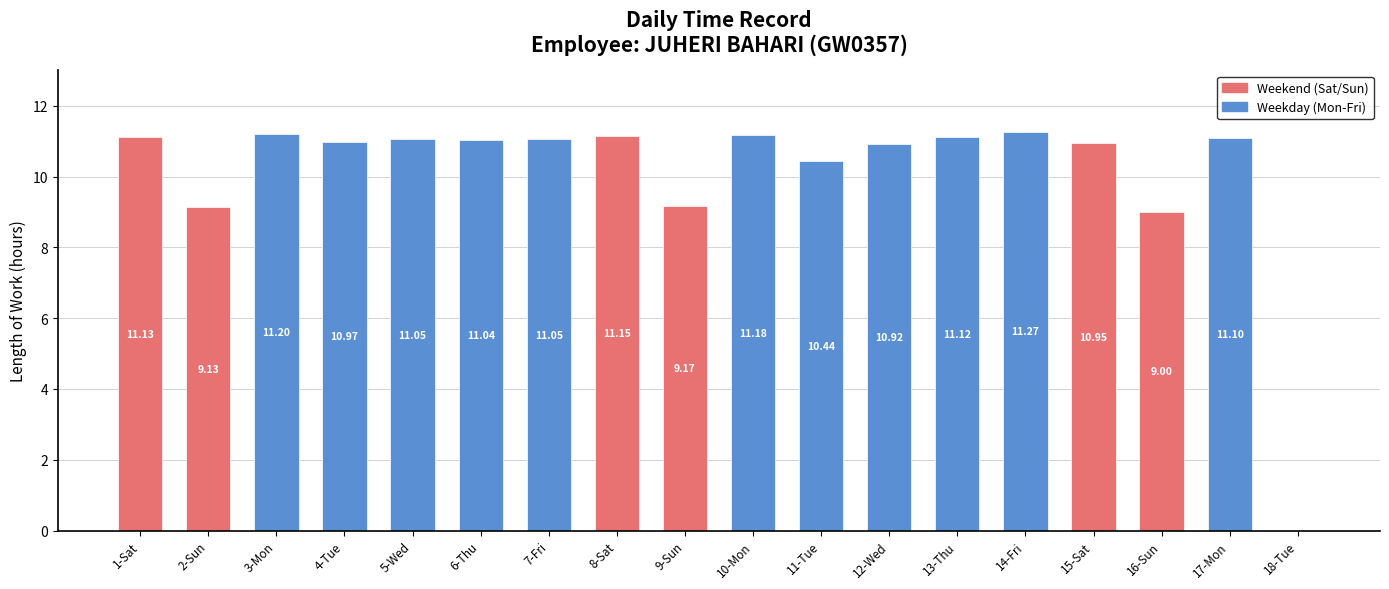

The value at 12-Wed is 10.9. True or false?

True